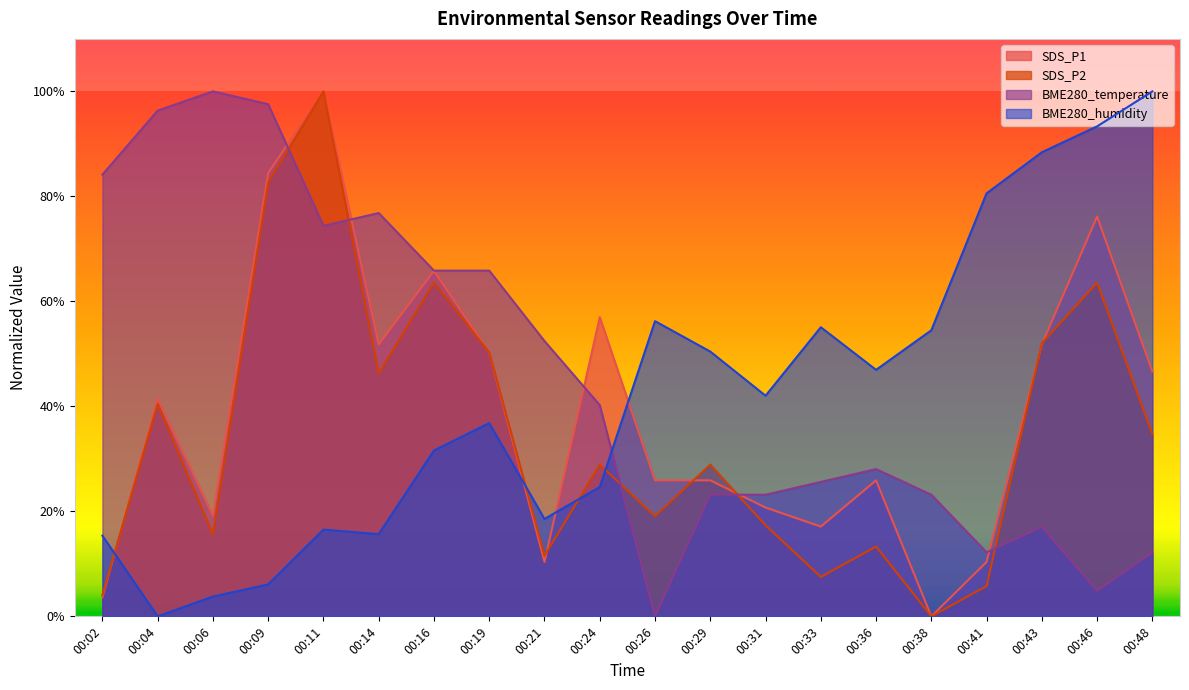

Does the chart have visible grid lines?

No